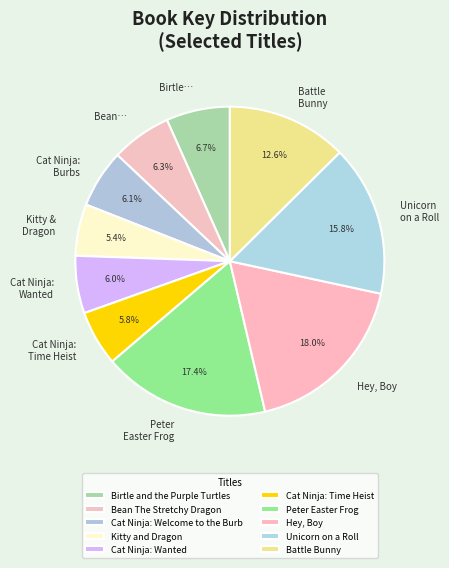

Combined, what portion of the pie is Birtle and the Purple Turtles and Battle Bunny?

19.3%